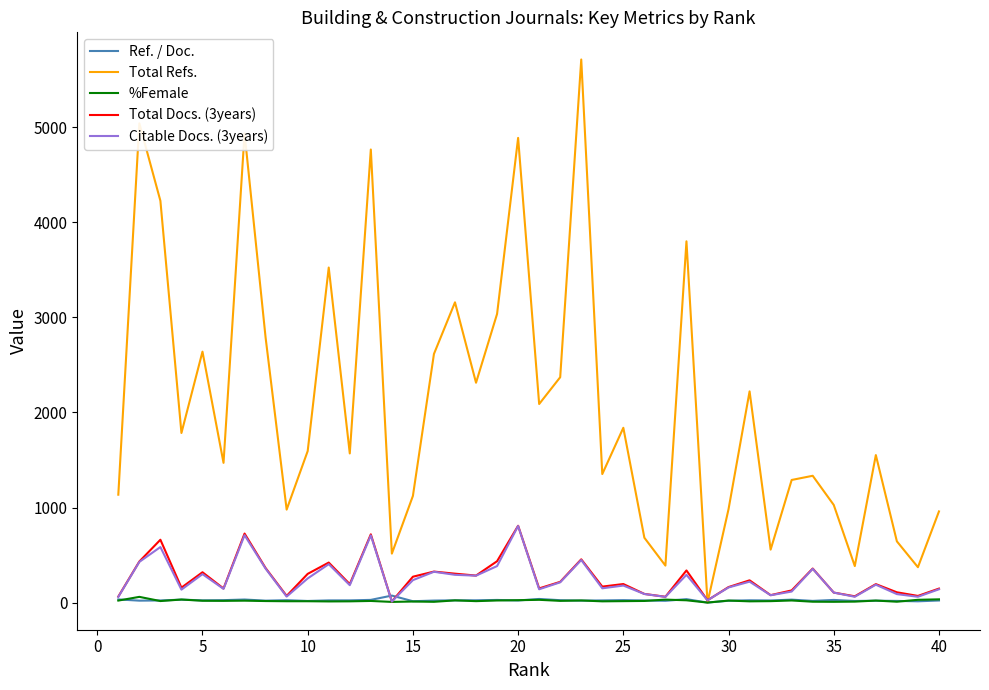

What is the maximum value for Total Docs. (3years)?

808.0